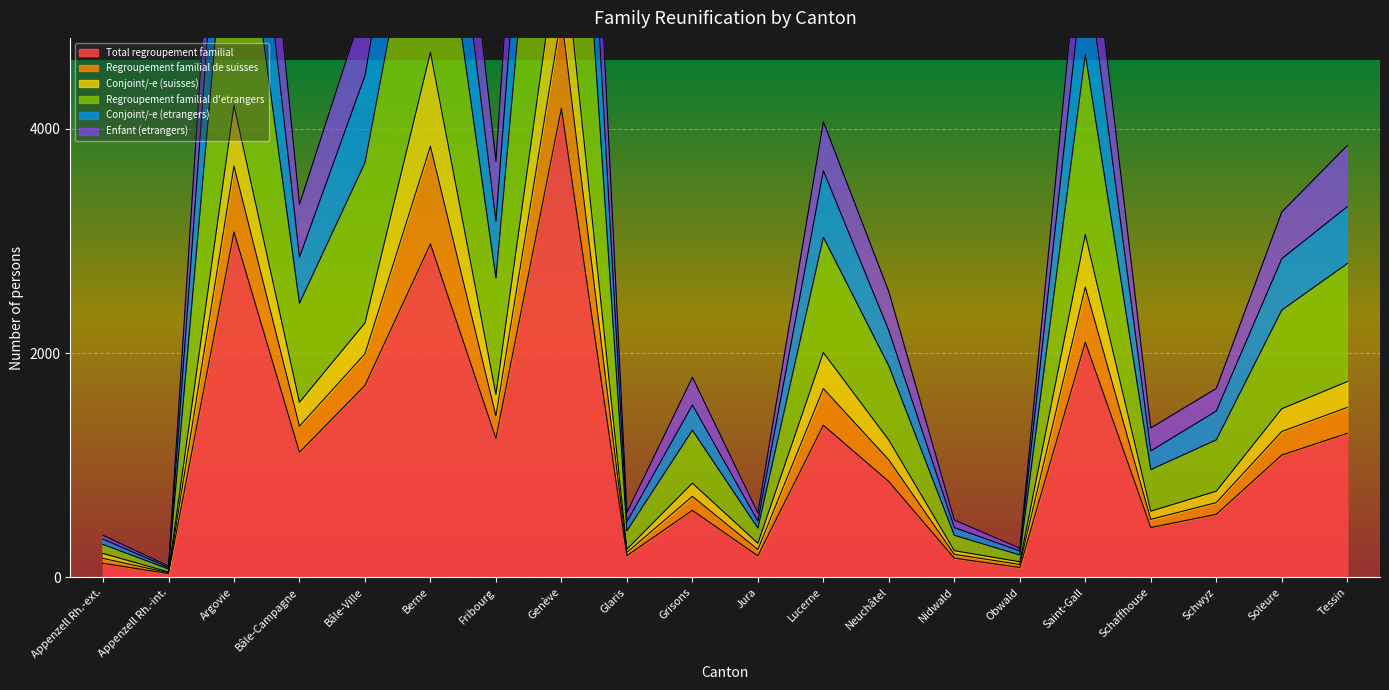

What is the smallest value displayed?

34